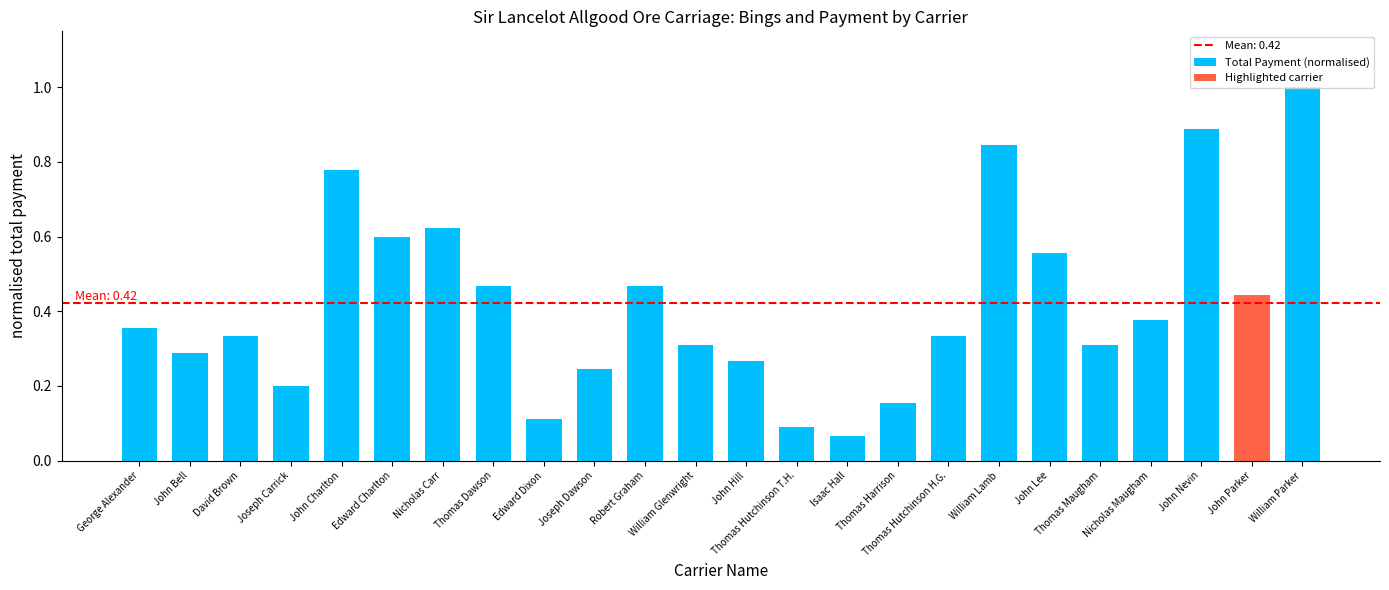

What is the sum of all values?

10.1